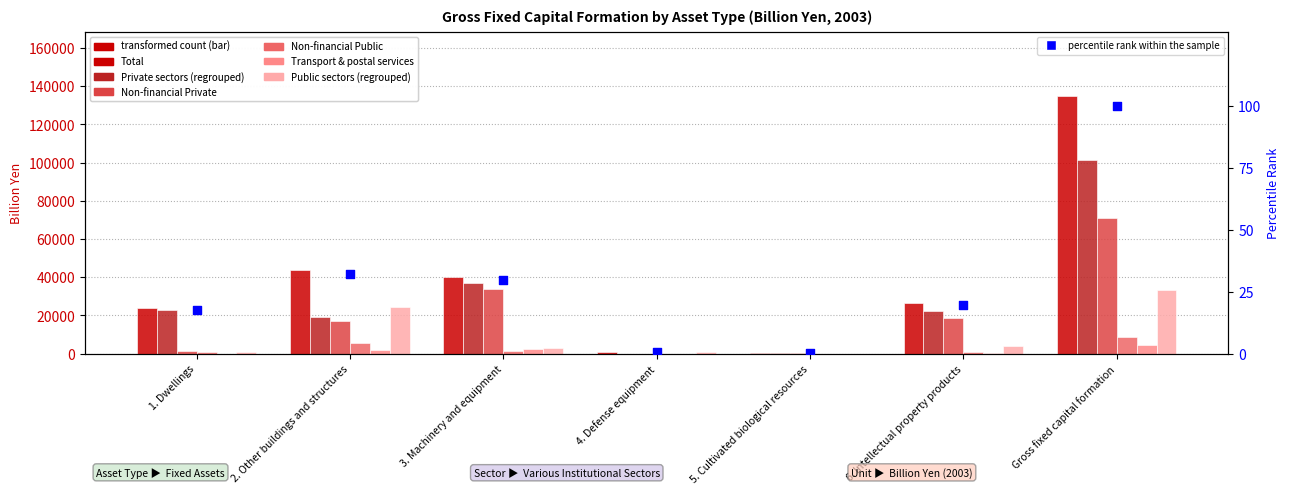

Is the value of Non-financial Private at 6. Intellectual property products greater than the value of Non-financial Public at 3. Machinery and equipment?

Yes